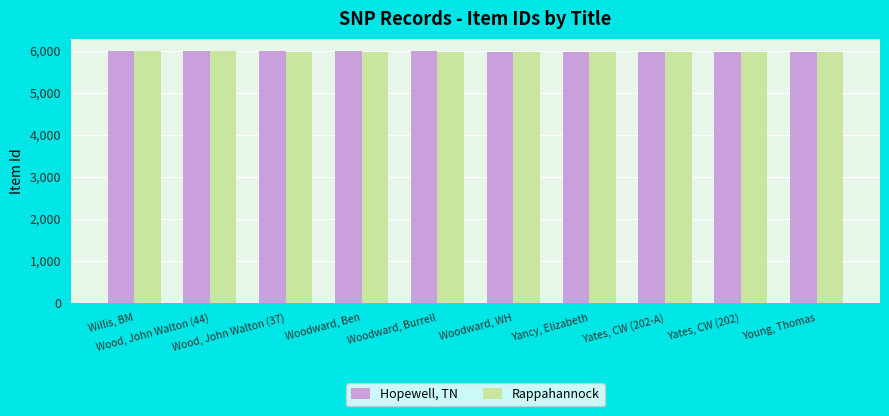

How many values in the Rappahannock series are below 5981?

5